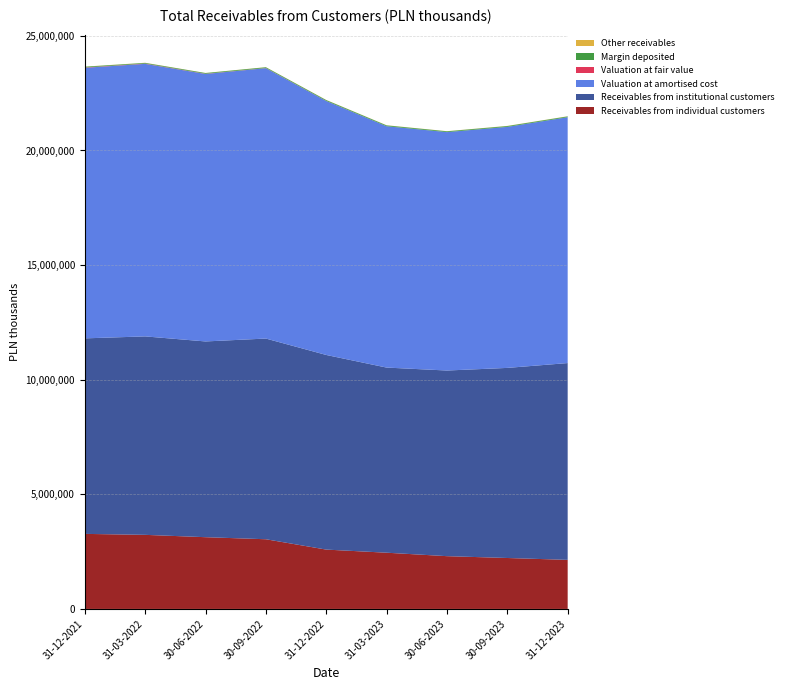

Reading right to left, what are all the values shown in this chart?

Receivables from individual customers: 31-12-2023=2140943	30-09-2023=2222465	30-06-2023=2302503	31-03-2023=2453311	31-12-2022=2589036	30-09-2022=3040524	30-06-2022=3130225	31-03-2022=3232409	31-12-2021=3274642
Receivables from institutional customers: 31-12-2023=8585481	30-09-2023=8292924	30-06-2023=8098803	31-03-2023=8076205	31-12-2022=8490921	30-09-2022=8755370	30-06-2022=8539314	31-03-2022=8657547	31-12-2021=8529376
Valuation at amortised cost: 31-12-2023=10726424	30-09-2023=10515389	30-06-2023=10401306	31-03-2023=10529516	31-12-2022=11079957	30-09-2022=11795894	30-06-2022=11669539	31-03-2022=11889956	31-12-2021=11804018
Valuation at fair value: 31-12-2023=139	30-09-2023=174	30-06-2023=215	31-03-2023=271	31-12-2022=3050	30-09-2022=5809	30-06-2022=8534	31-03-2022=11314	31-12-2021=14111
Margin deposited: 31-12-2023=34296	30-09-2023=35216	30-06-2023=34312	31-03-2023=36100	31-12-2022=36251	30-09-2022=33712	30-06-2022=31550	31-03-2022=29856	31-12-2021=32768
Other receivables: 31-12-2023=6577	30-09-2023=6963	30-06-2023=6055	31-03-2023=6416	31-12-2022=6569	30-09-2022=4849	30-06-2022=4331	31-03-2022=6199	31-12-2021=4750